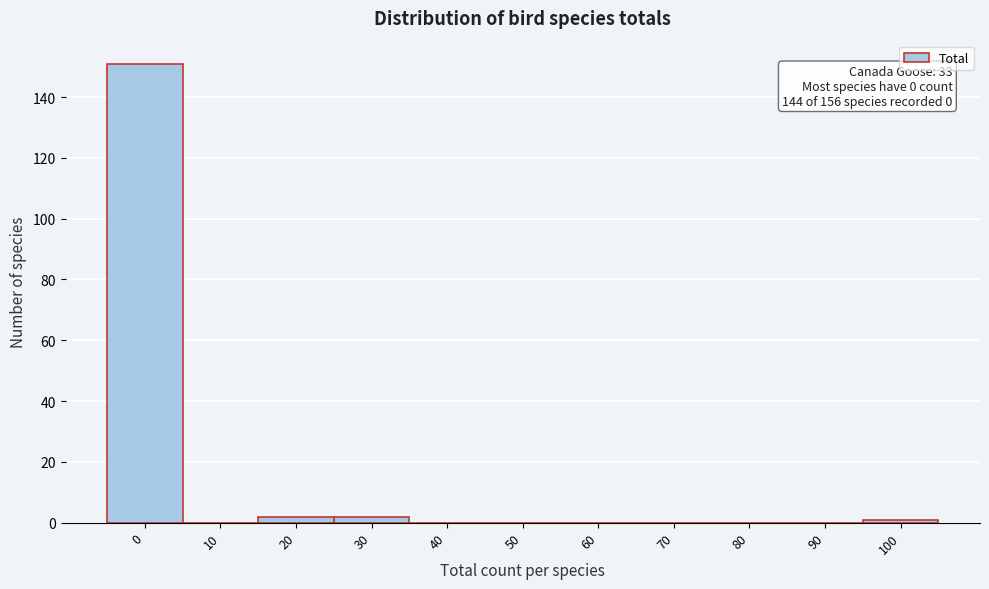

Reading right to left, extract all data points from this chart.

100=1	90=0	80=0	70=0	60=0	50=0	40=0	30=2	20=2	10=0	0=151